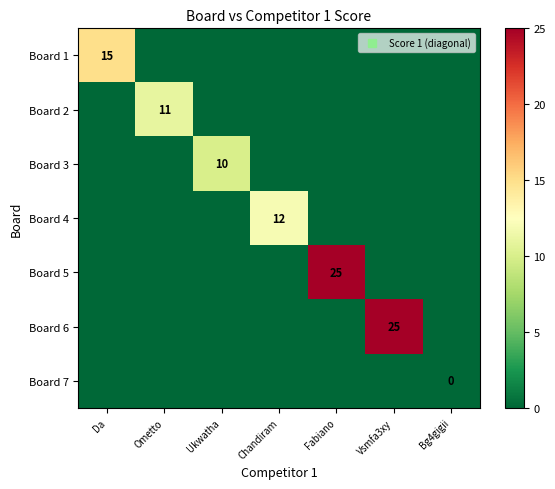

At which category is the sum across all series the highest?

Fabiano